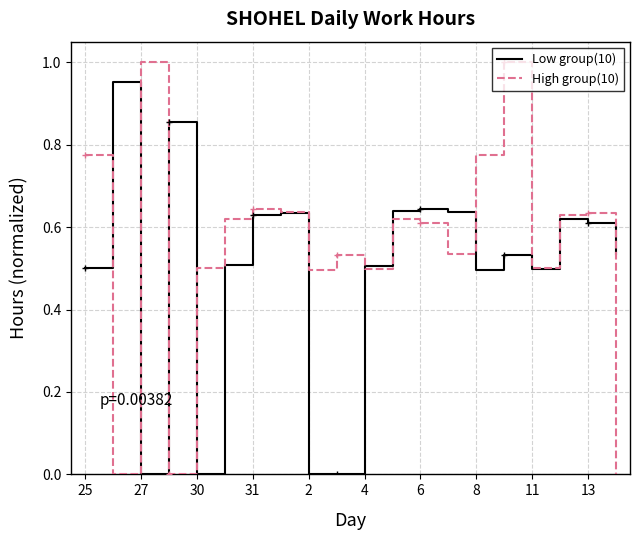

Which series has the largest total across all categories?

High group(10)